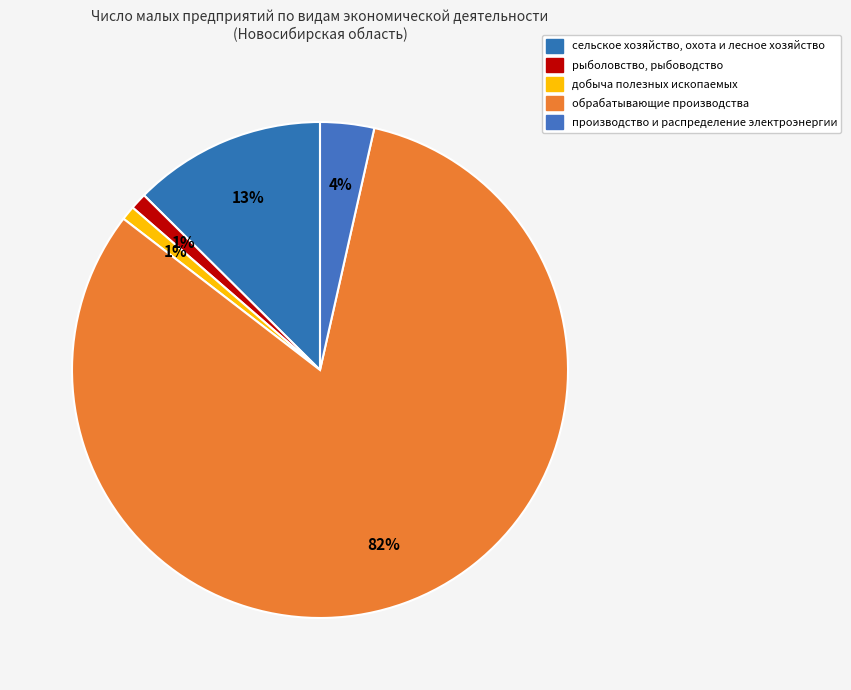

Count the number of slices in the pie.

5